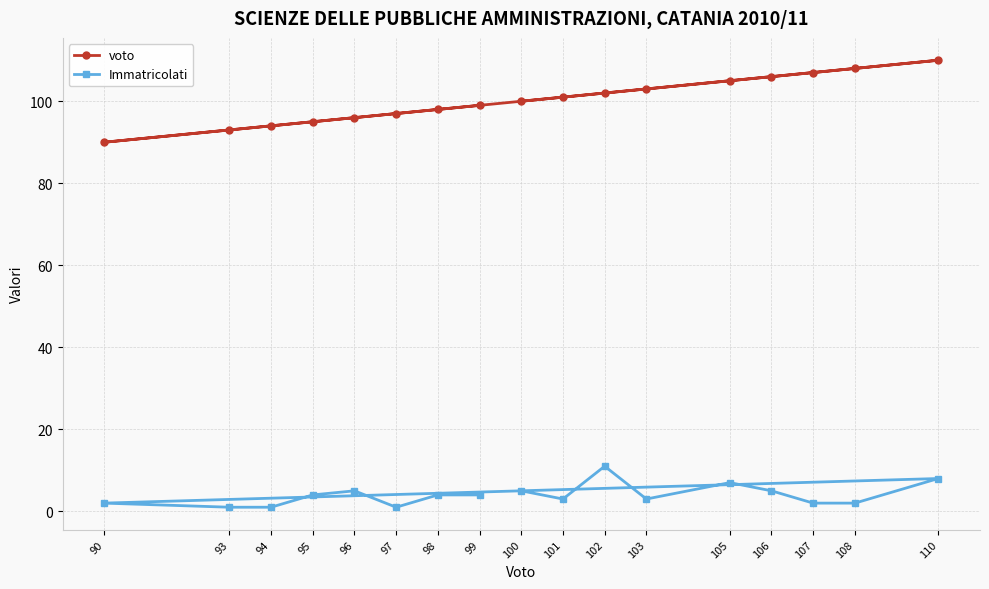

How many lines are shown in the chart?

2